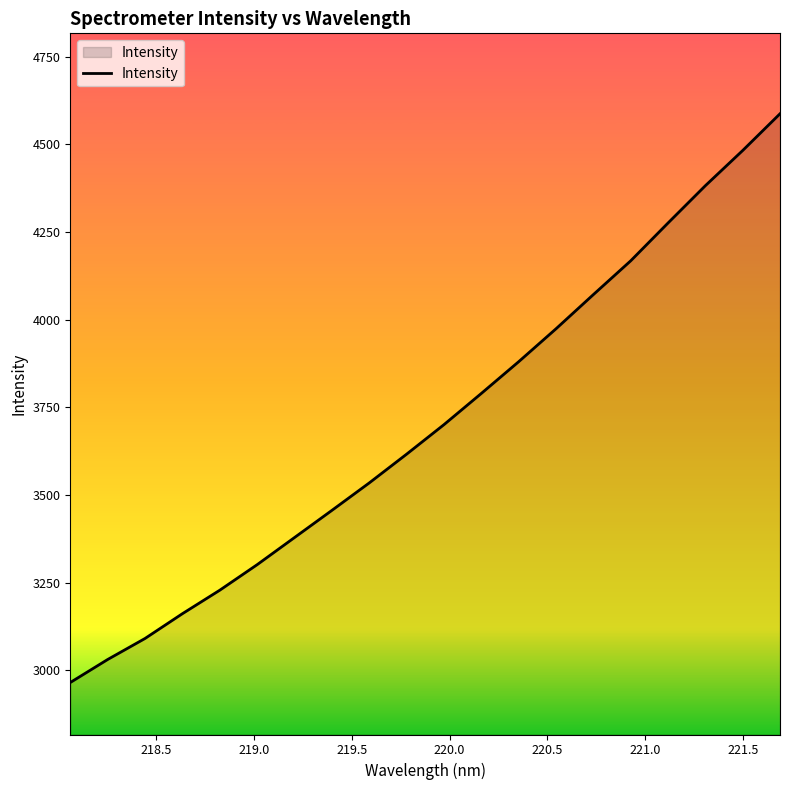

True or false: the data has more than 0 interior local peaks.

False